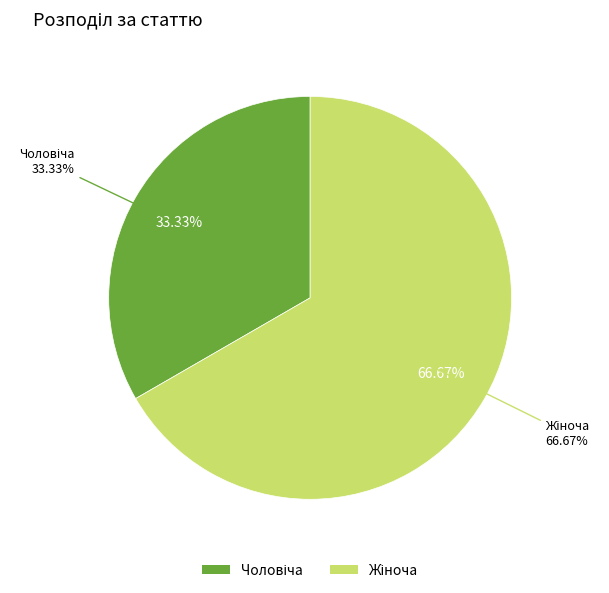

Do Чоловіча and Жіноча together represent more than half of the pie?

Yes